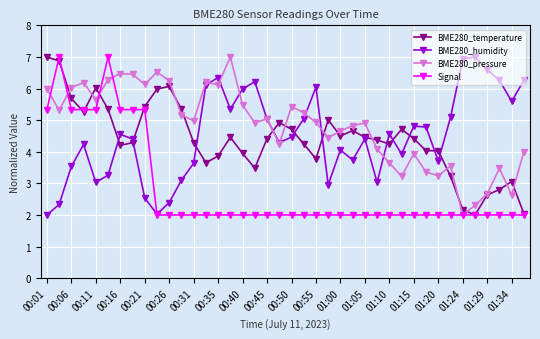

In BME280_humidity, how many points are higher than both neighbors (excluding endpoints)?

10